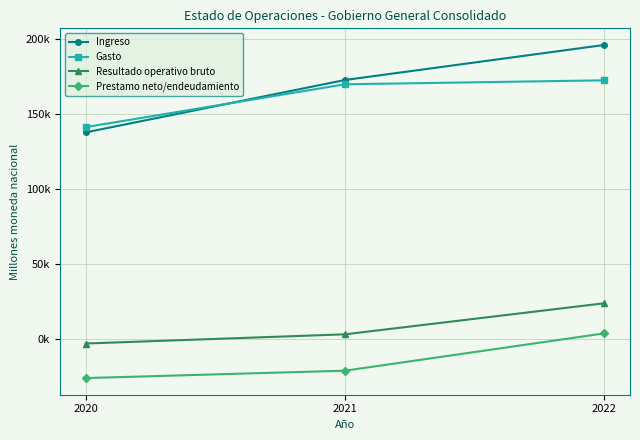

What are all the series names shown in the legend?

Ingreso, Gasto, Resultado operativo bruto, Prestamo neto/endeudamiento